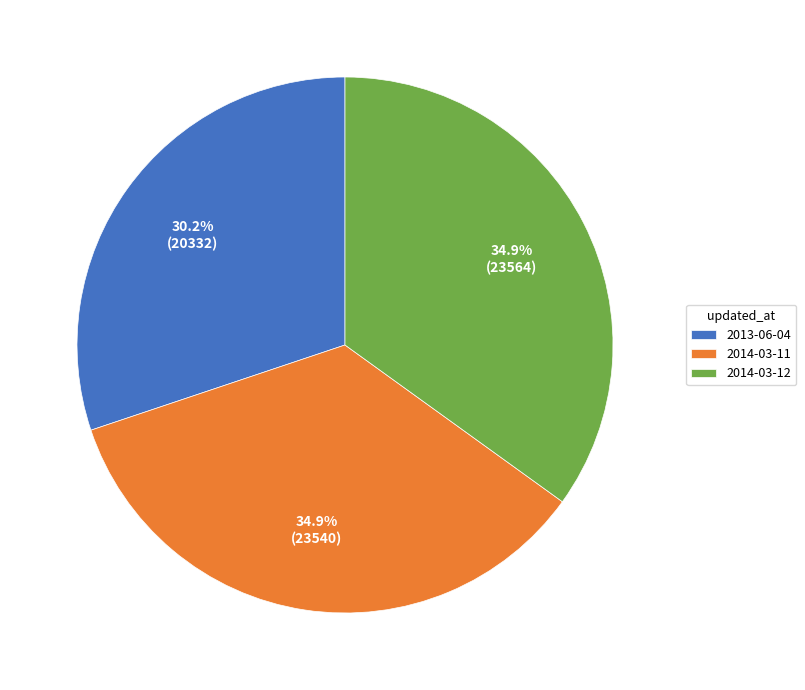

Which has a higher value, 2013-06-04 or 2014-03-11?

2014-03-11